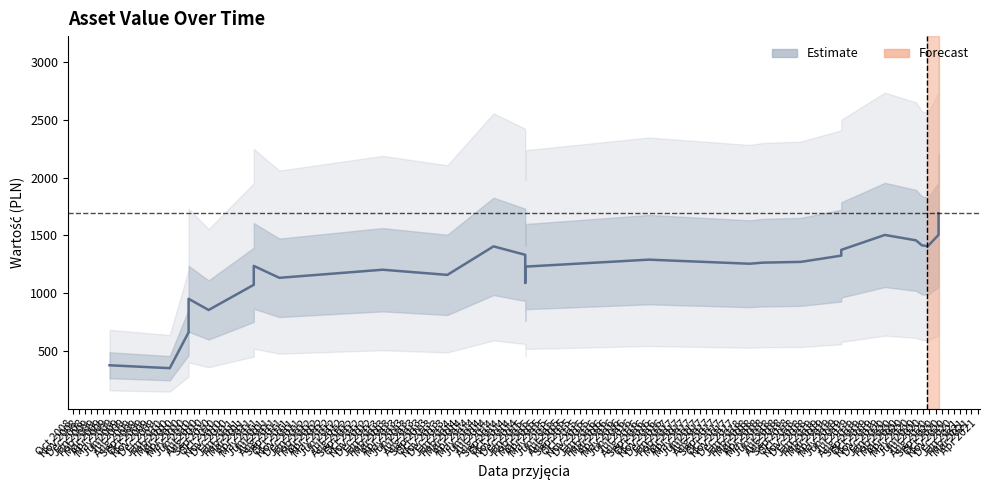

How many data points are above 1254?

17